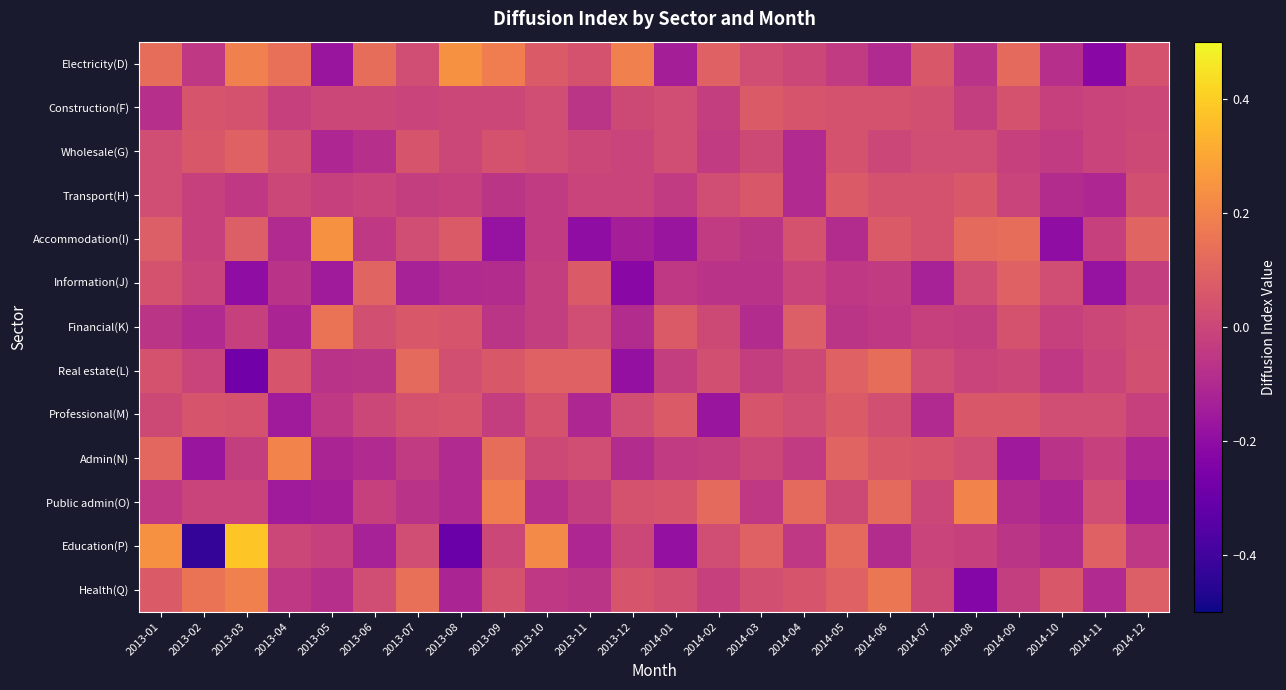

What is the maximum value shown in the chart?

0.4